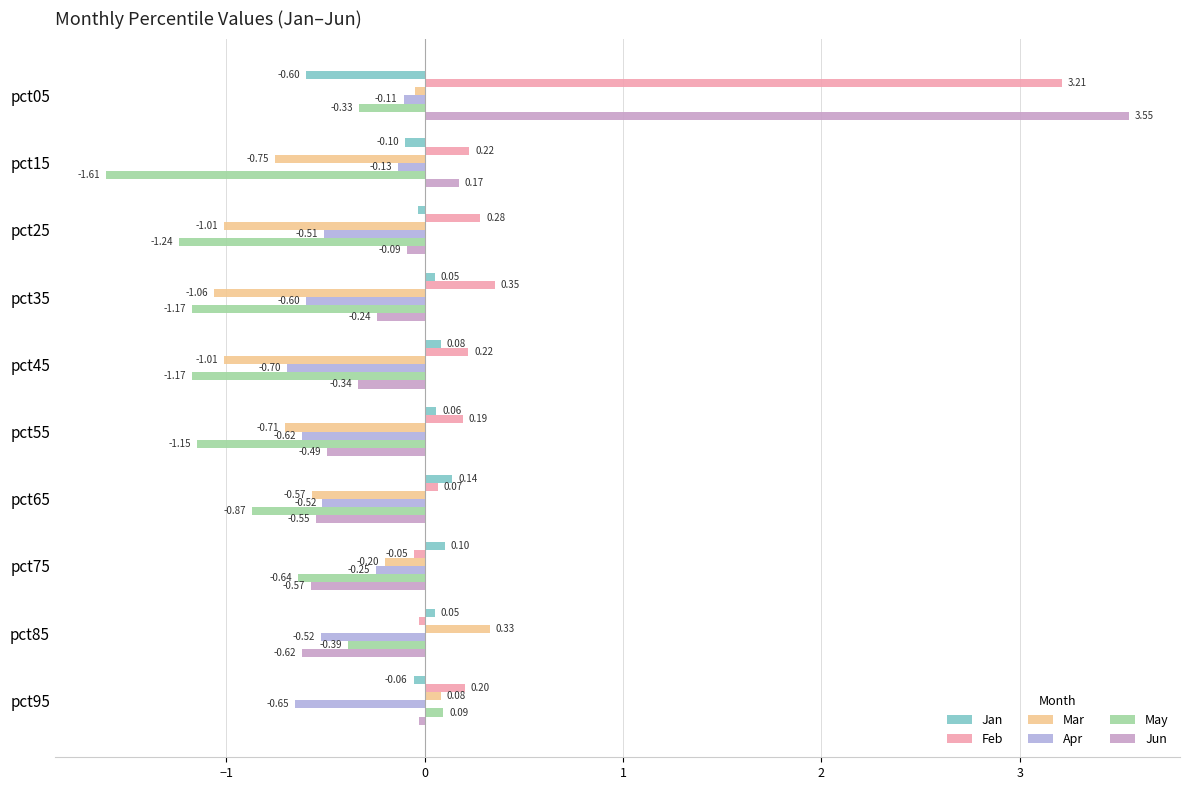

At which label does Jun reach its minimum?

pct85